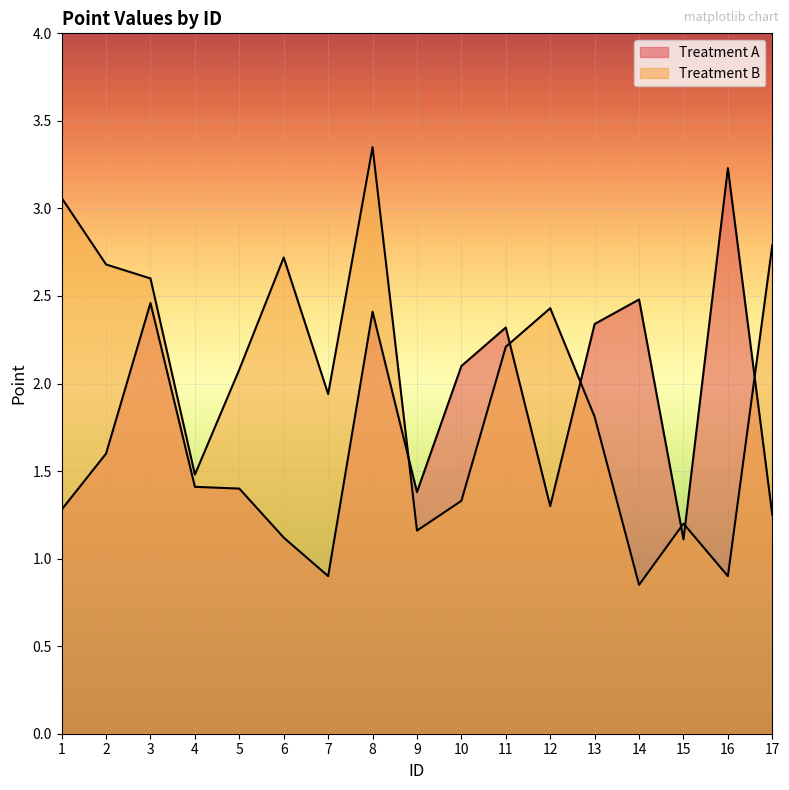

How many data points in Treatment A are above 1?

16